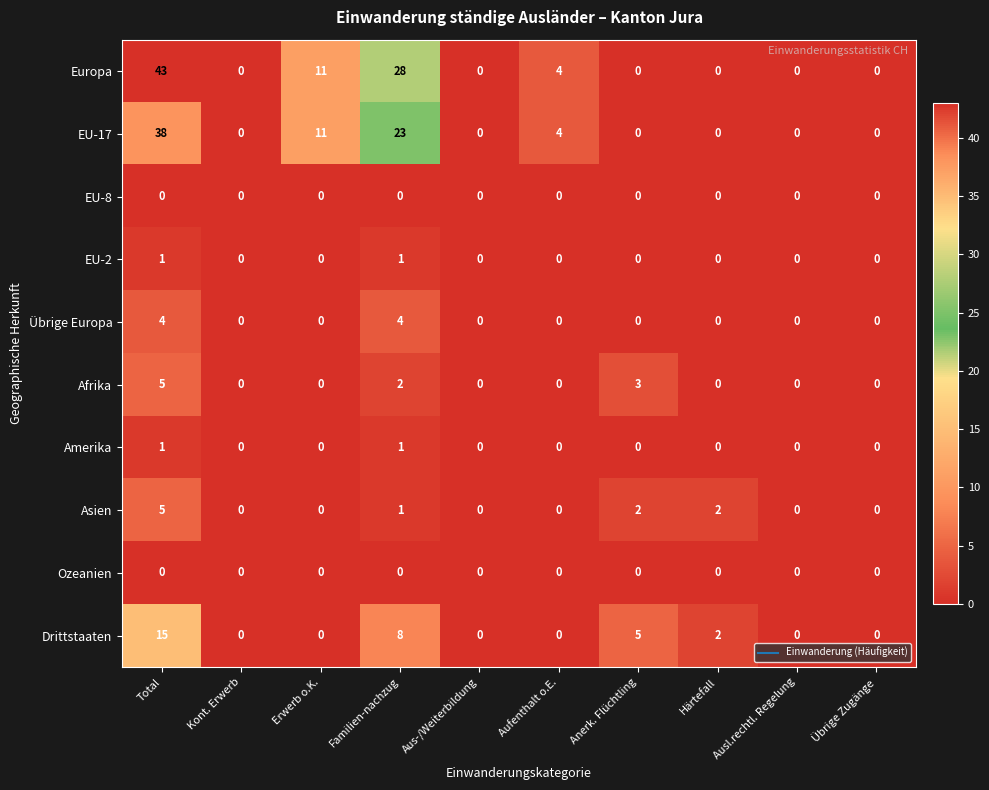

Count the number of categories in the chart.

10